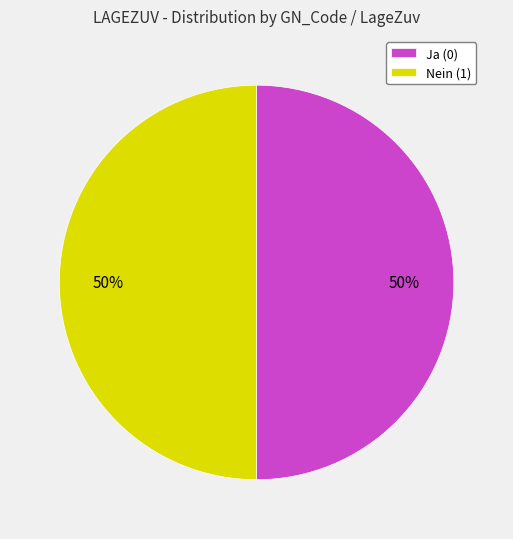

How many segments does this pie chart have?

2